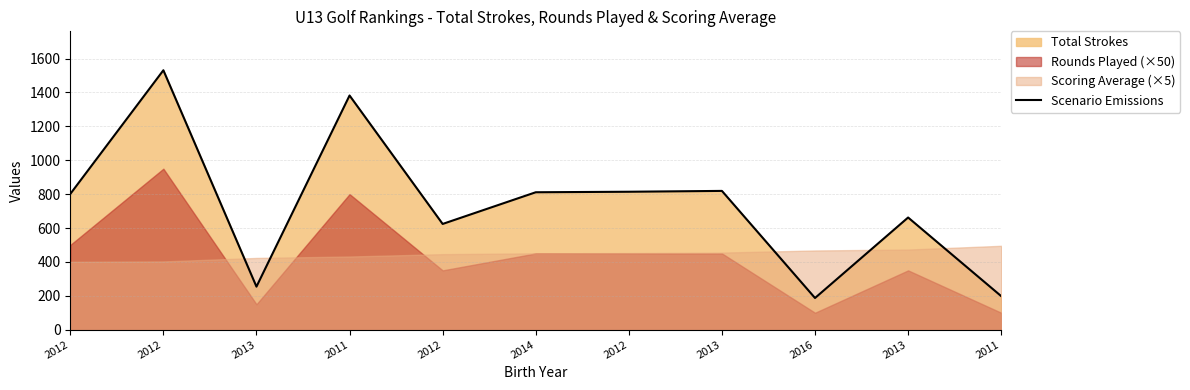

What is the value of the 4th point from the left?

1382